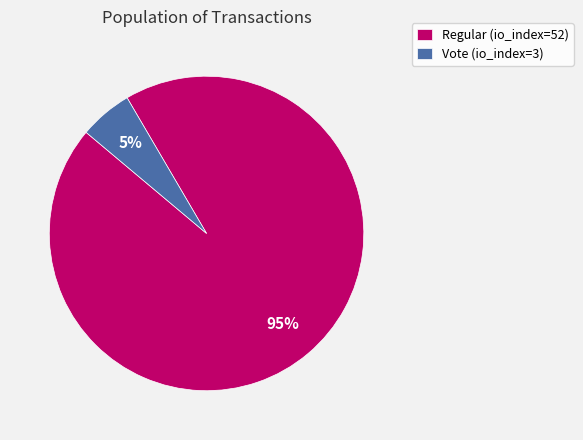

Combined, do Regular (io_index=52) and Vote (io_index=3) account for over 50%?

Yes